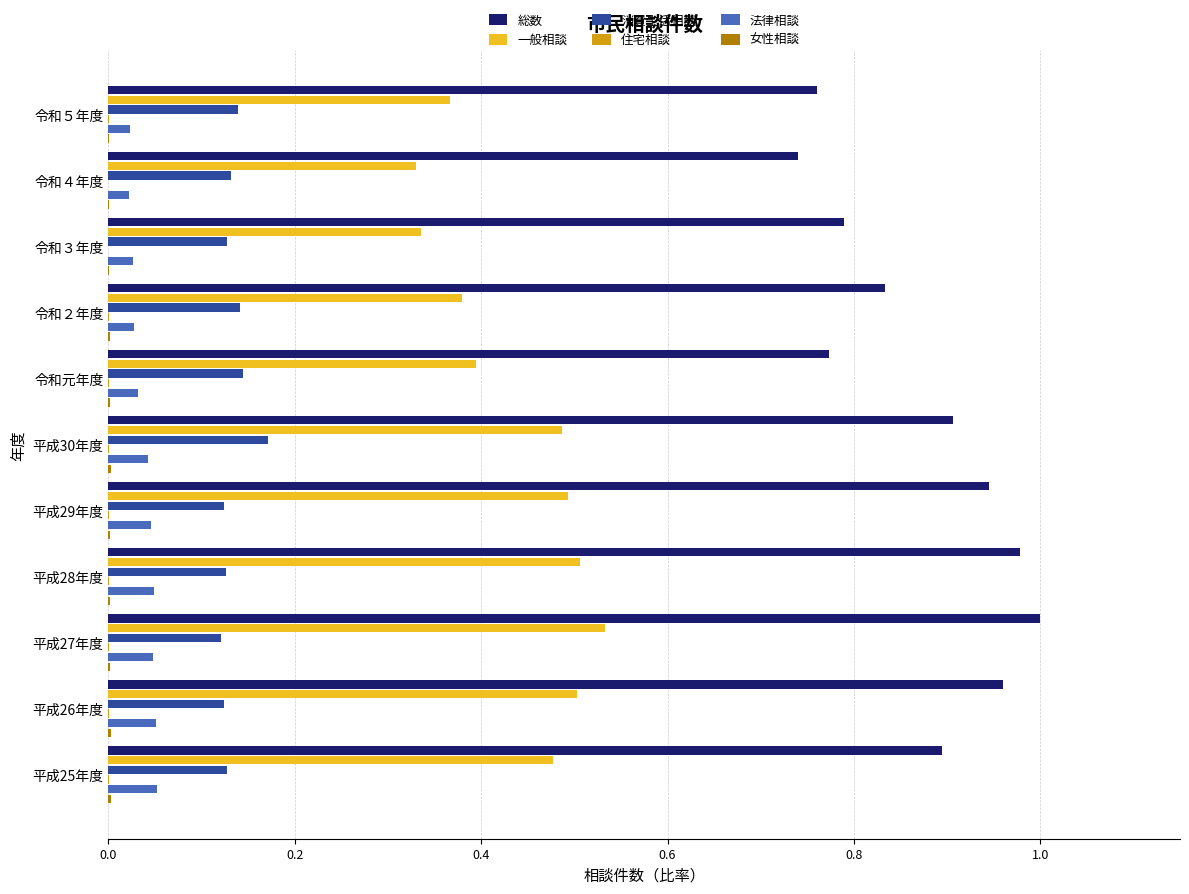

The value of 一般相談 at 平成30年度 is 0.5. True or false?

True